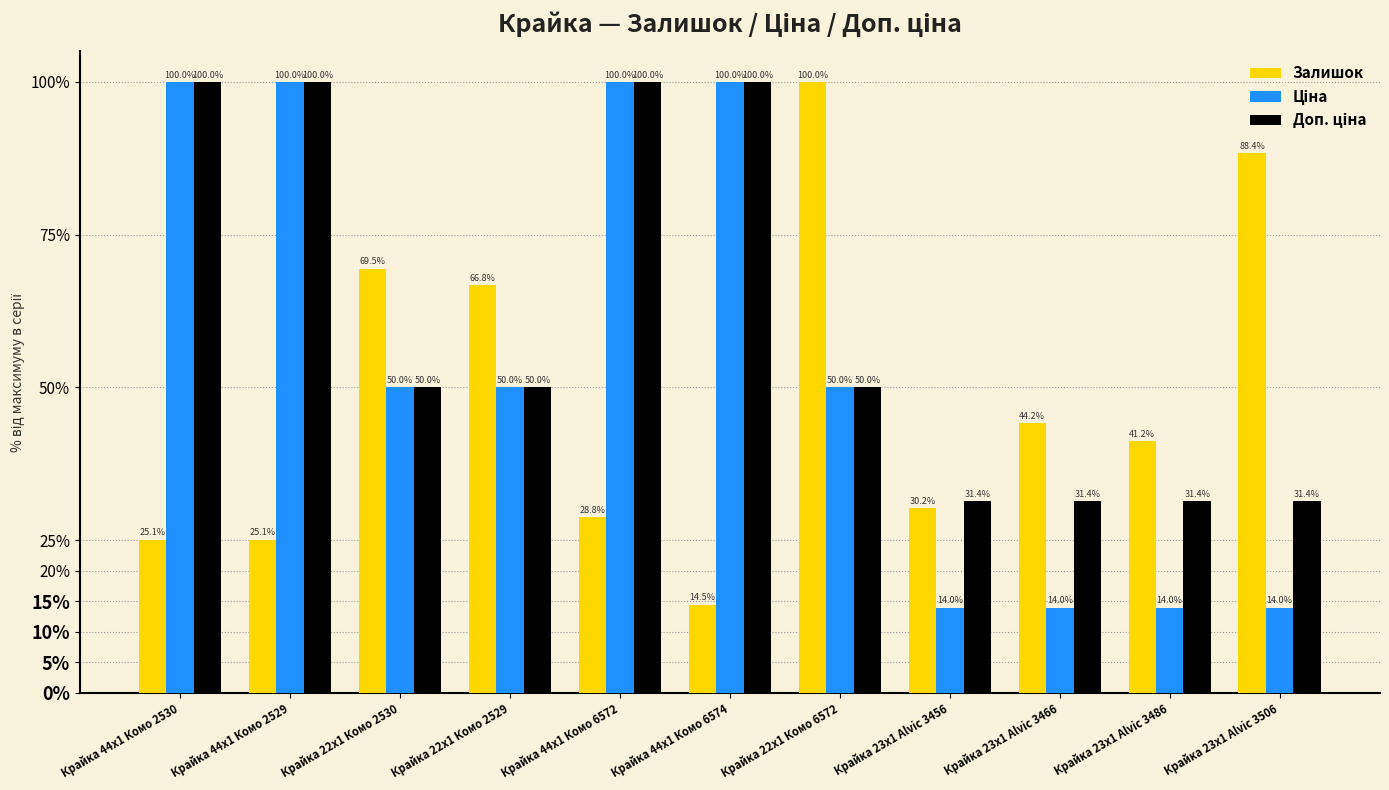

What is the value of the Залишок bar at the 1st from the left?

25.1